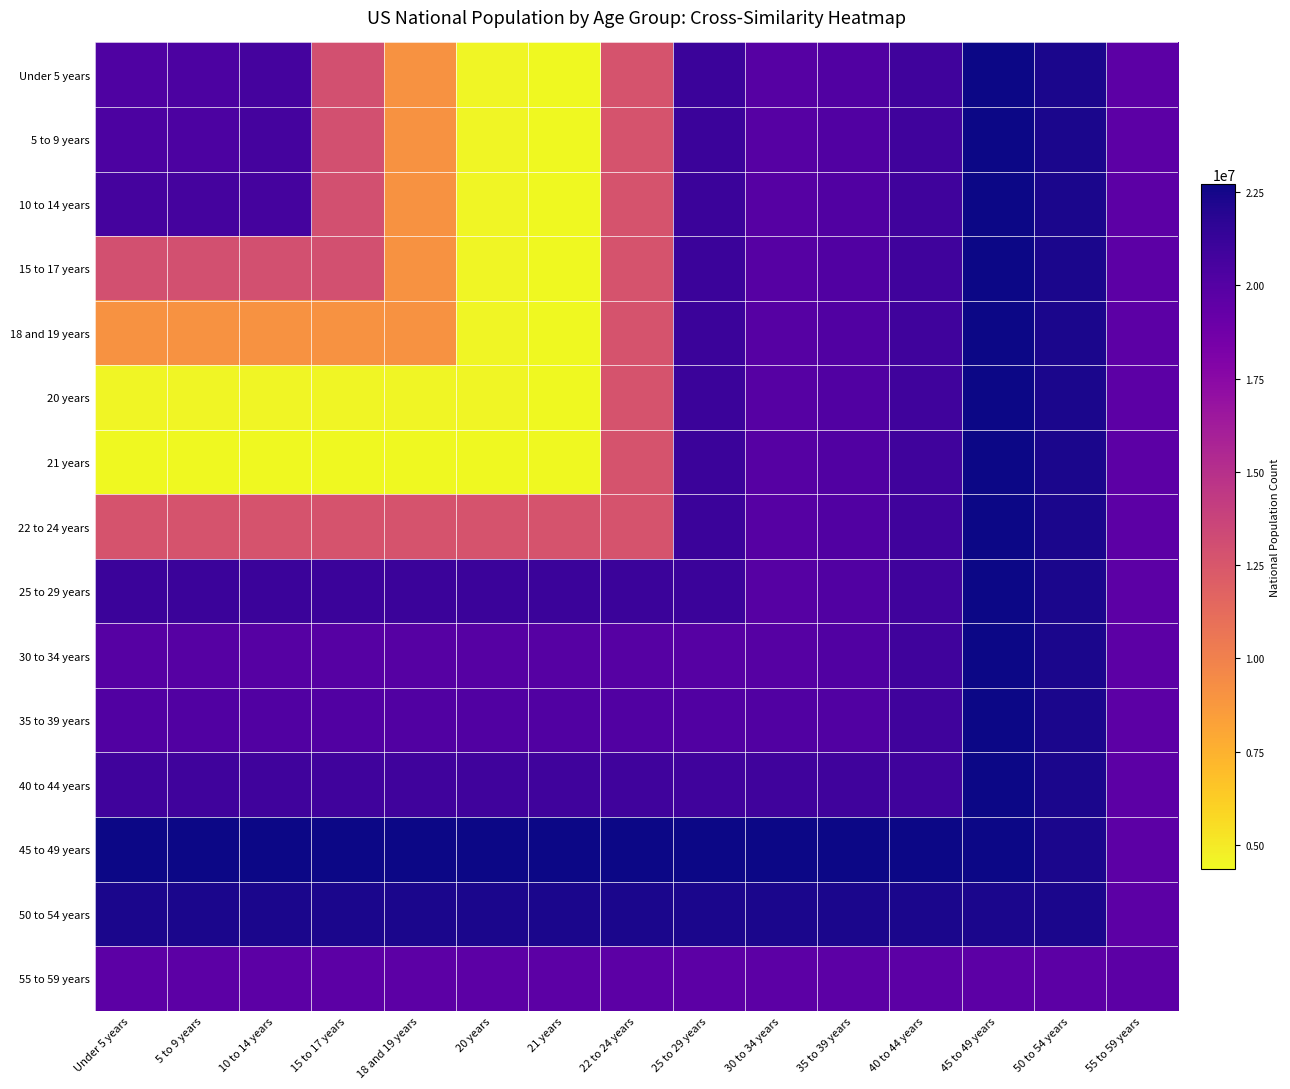

Which series has the widest spread of values?

Under 5 years